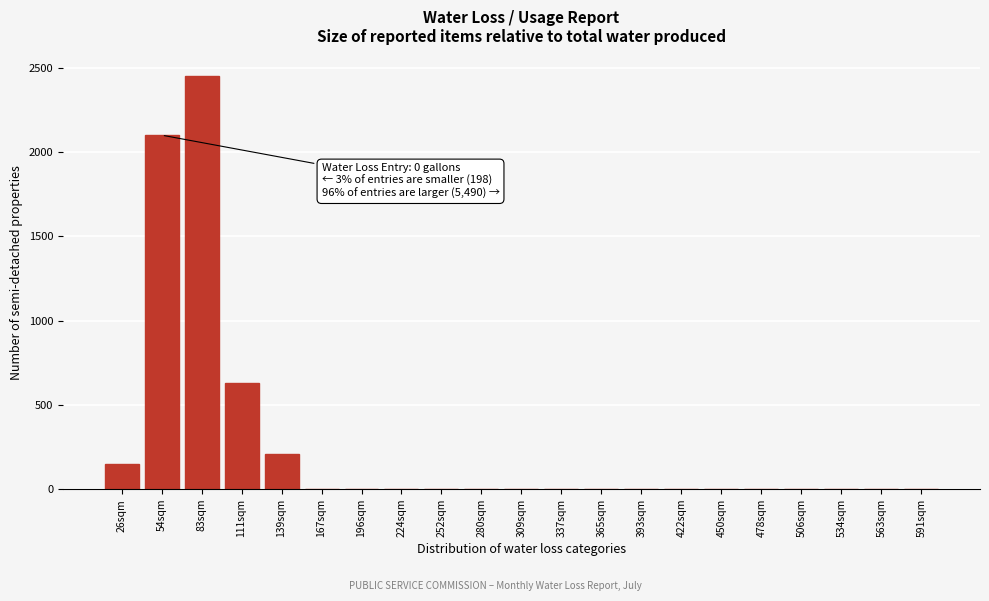

Reading right to left, extract all data points from this chart.

591sqm=0	563sqm=0	534sqm=0	506sqm=0	478sqm=0	450sqm=0	422sqm=0	393sqm=0	365sqm=0	337sqm=0	309sqm=0	280sqm=0	252sqm=0	224sqm=0	196sqm=0	167sqm=0	139sqm=210	111sqm=630	83sqm=2450	54sqm=2100	26sqm=150